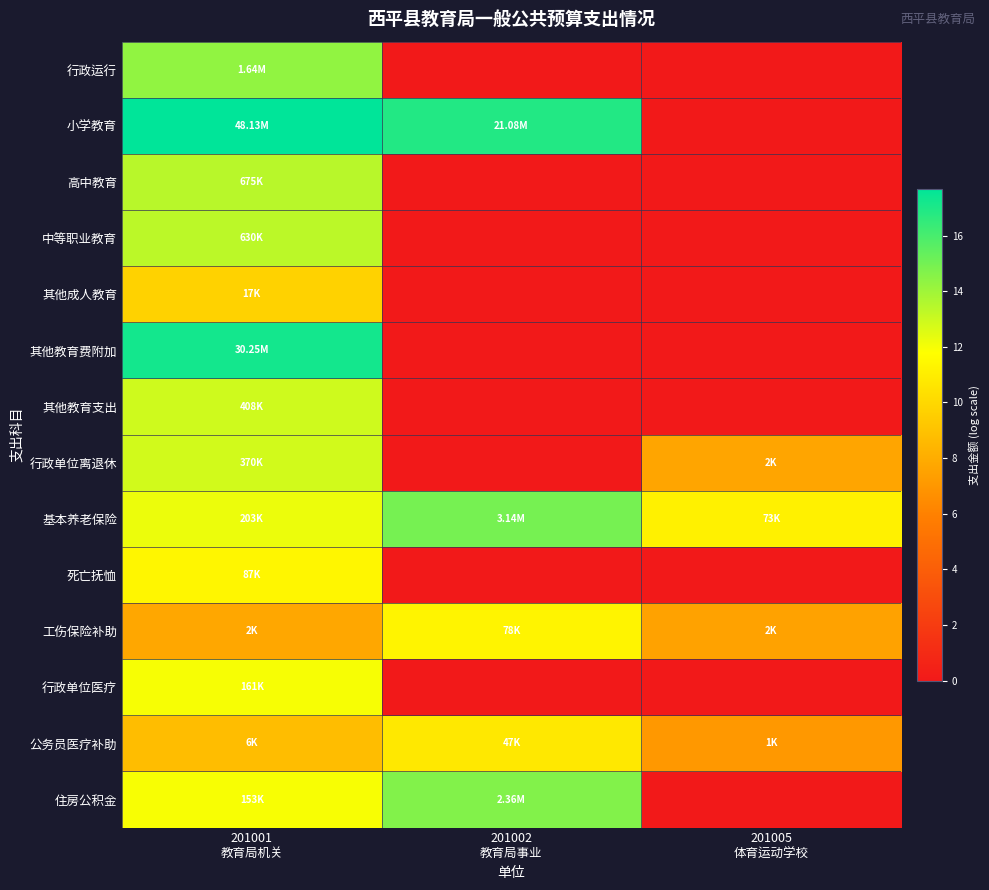

Which series has the largest range (max minus min)?

小学教育